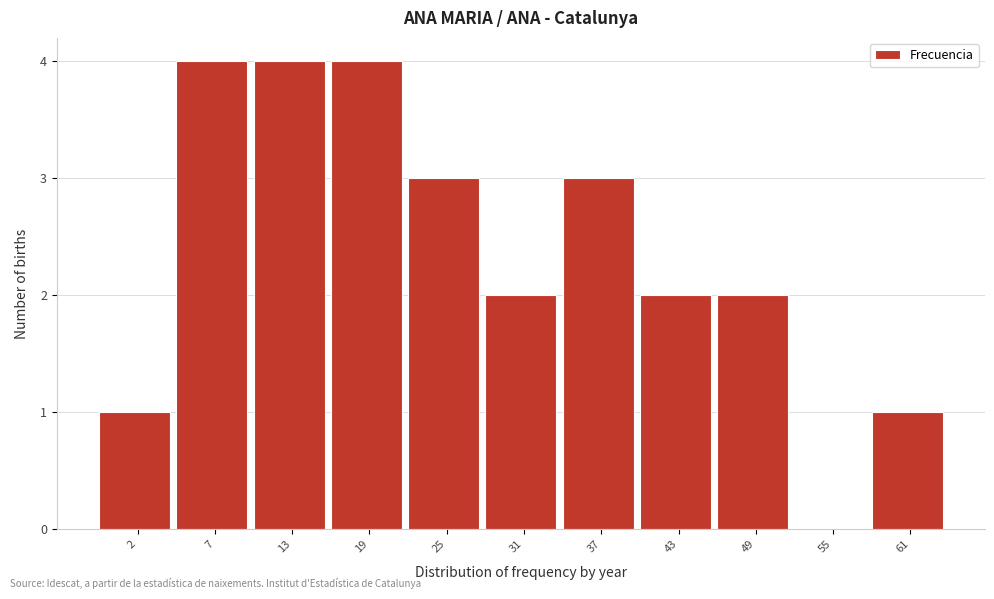

Reading left to right, extract all data points from this chart.

2=1	7=4	13=4	19=4	25=3	31=2	37=3	43=2	49=2	55=0	61=1